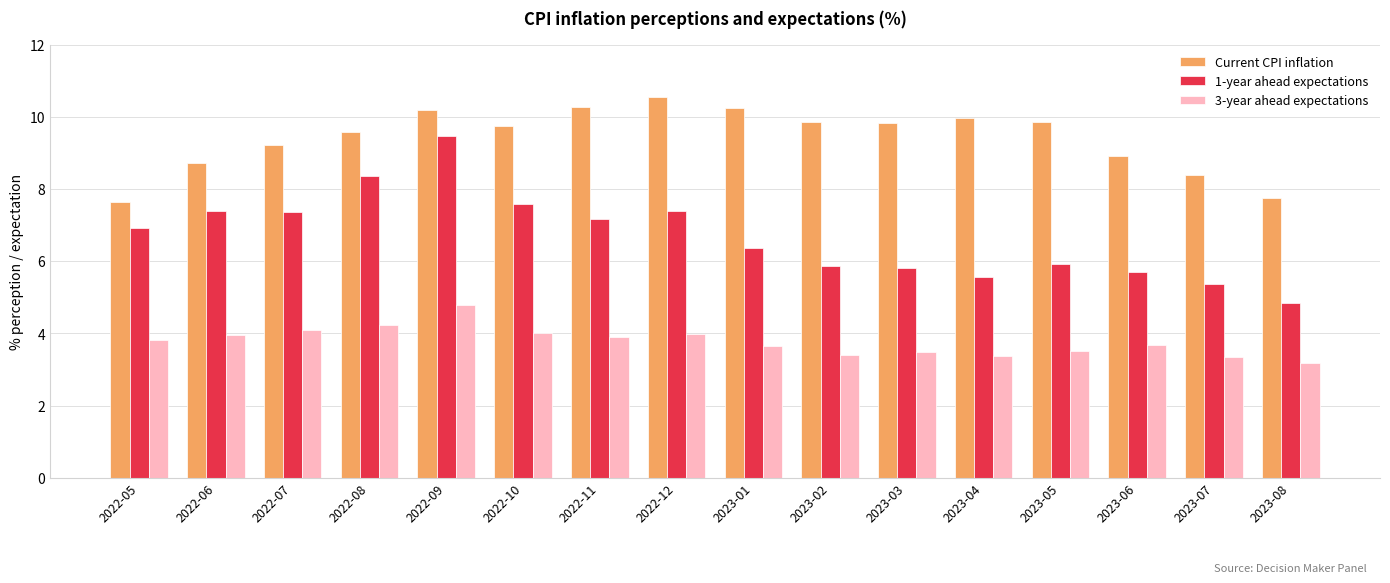

Rank the series by their maximum value, from highest to lowest.

Current CPI inflation, 1-year ahead expectations, 3-year ahead expectations